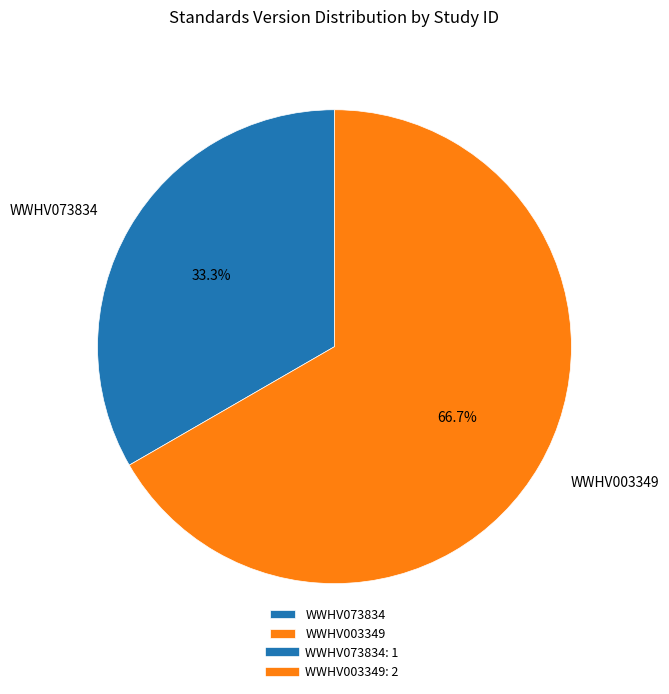

Is there any slice that represents more than half of the pie?

Yes